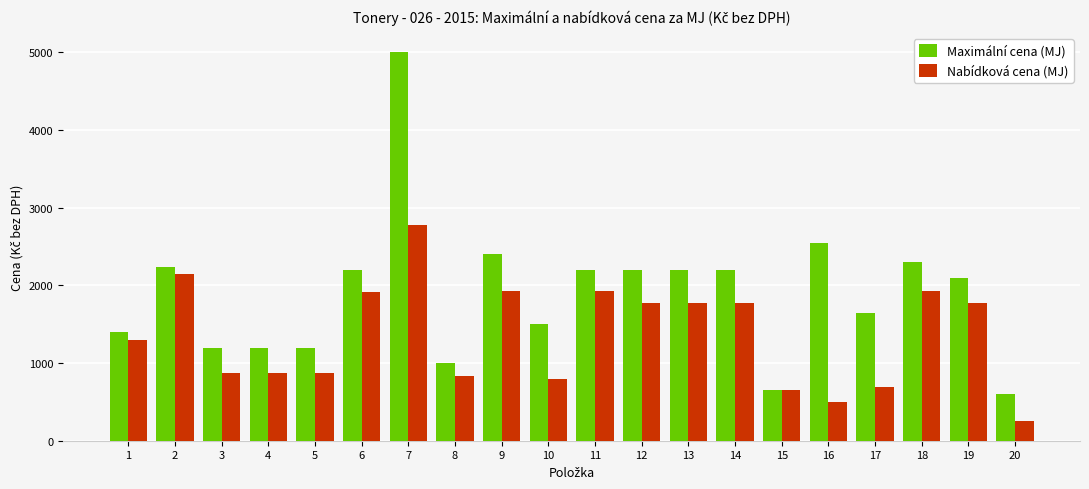

Between 5 and 20, which series saw the biggest shift?

Nabídková cena (MJ)